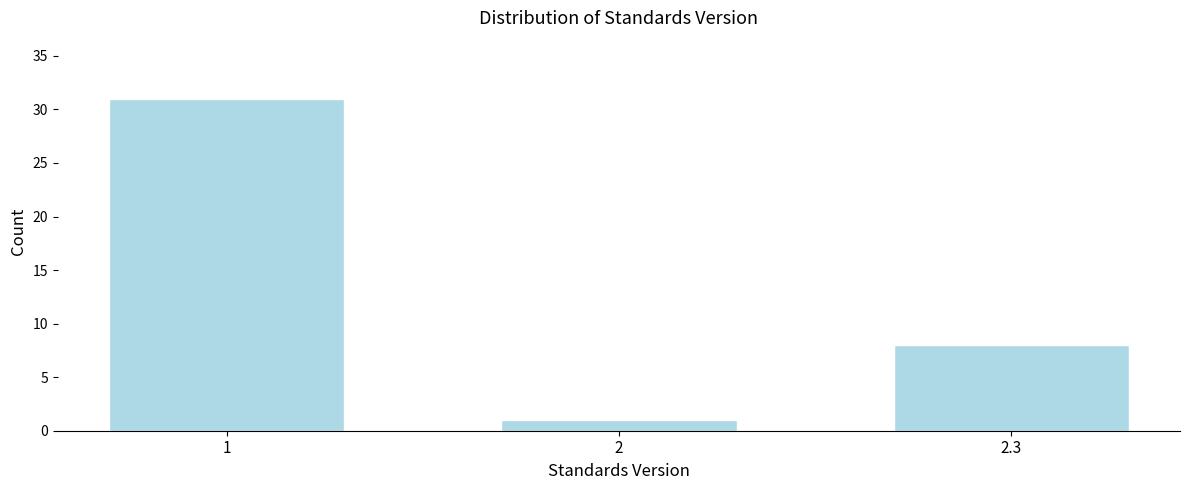

Reading right to left, list all the values displayed in this chart.

8	1	31